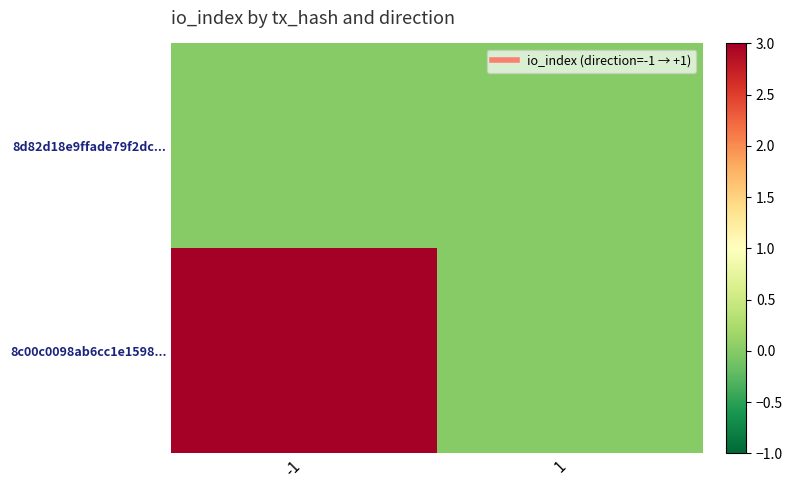

Reading right to left, extract all data points from this chart.

8d82d18e9ffade79f2dc...: 1=0	-1=0
8c00c0098ab6cc1e1598...: 1=0	-1=3